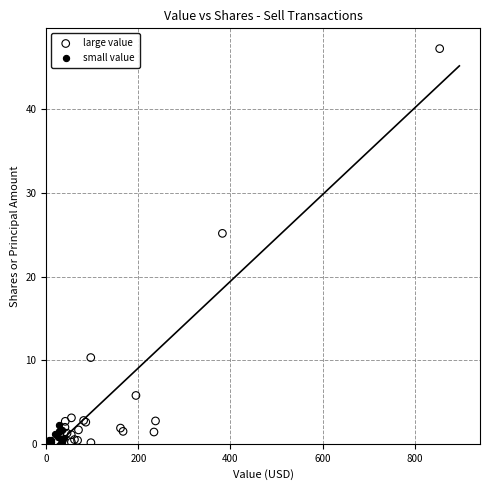

What are all the series names shown in the legend?

large value, small value